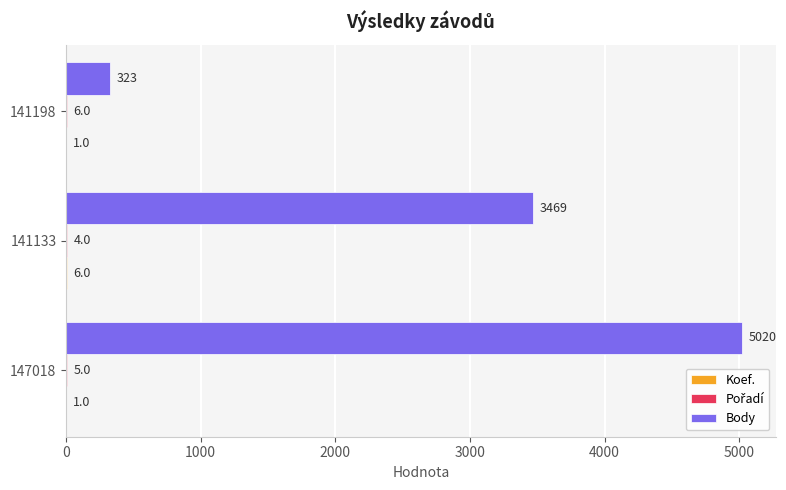

Which series has the widest spread of values?

Body